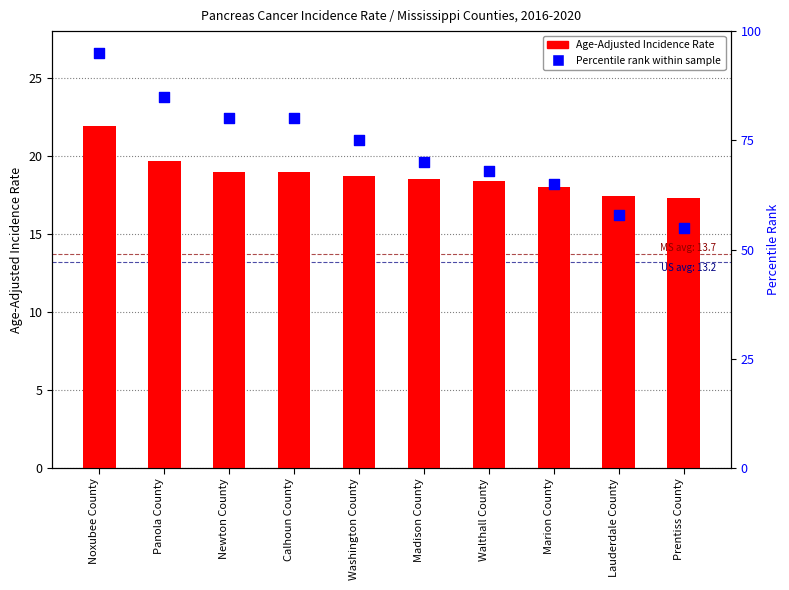

Which series reaches the maximum Y coordinate?

Percentile rank